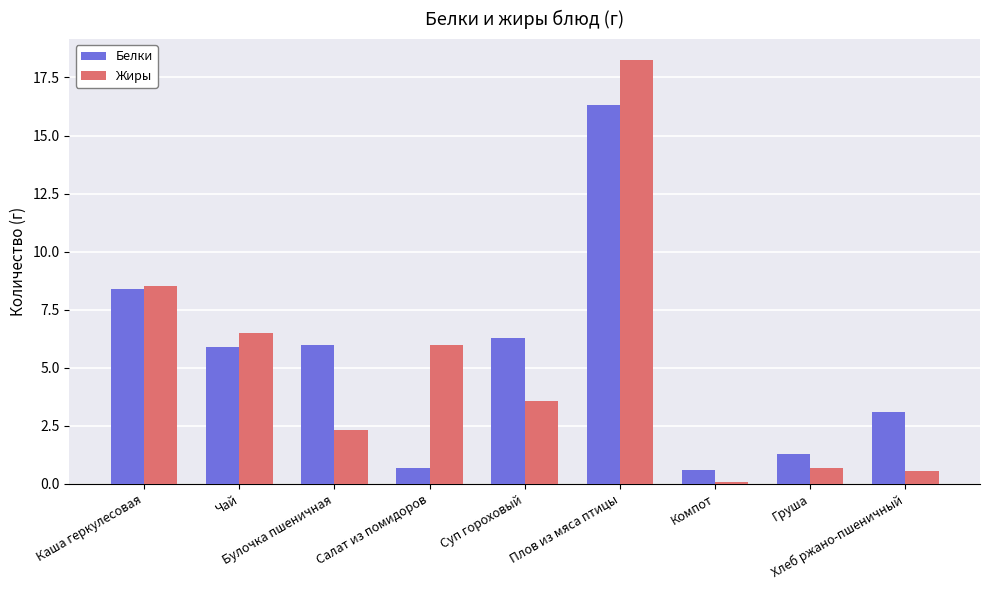

Count the number of categories in the chart.

9